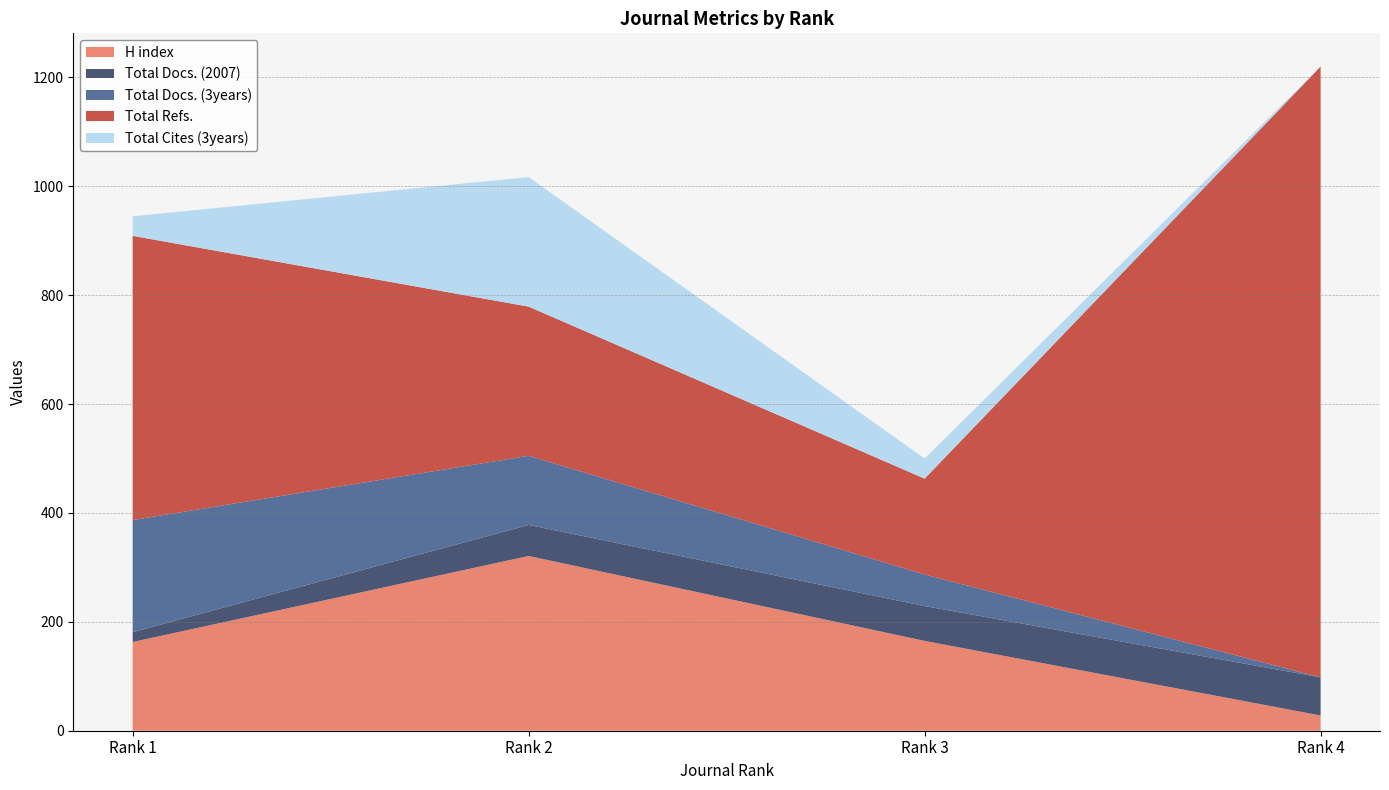

Reading left to right, list all the values displayed in this chart.

H index: Rank 1=163	Rank 2=321	Rank 3=165	Rank 4=28
Total Docs. (2007): Rank 1=18	Rank 2=57	Rank 3=64	Rank 4=70
Total Docs. (3years): Rank 1=206	Rank 2=127	Rank 3=58	Rank 4=0
Total Refs.: Rank 1=522	Rank 2=274	Rank 3=176	Rank 4=1122
Total Cites (3years): Rank 1=36	Rank 2=238	Rank 3=37	Rank 4=0